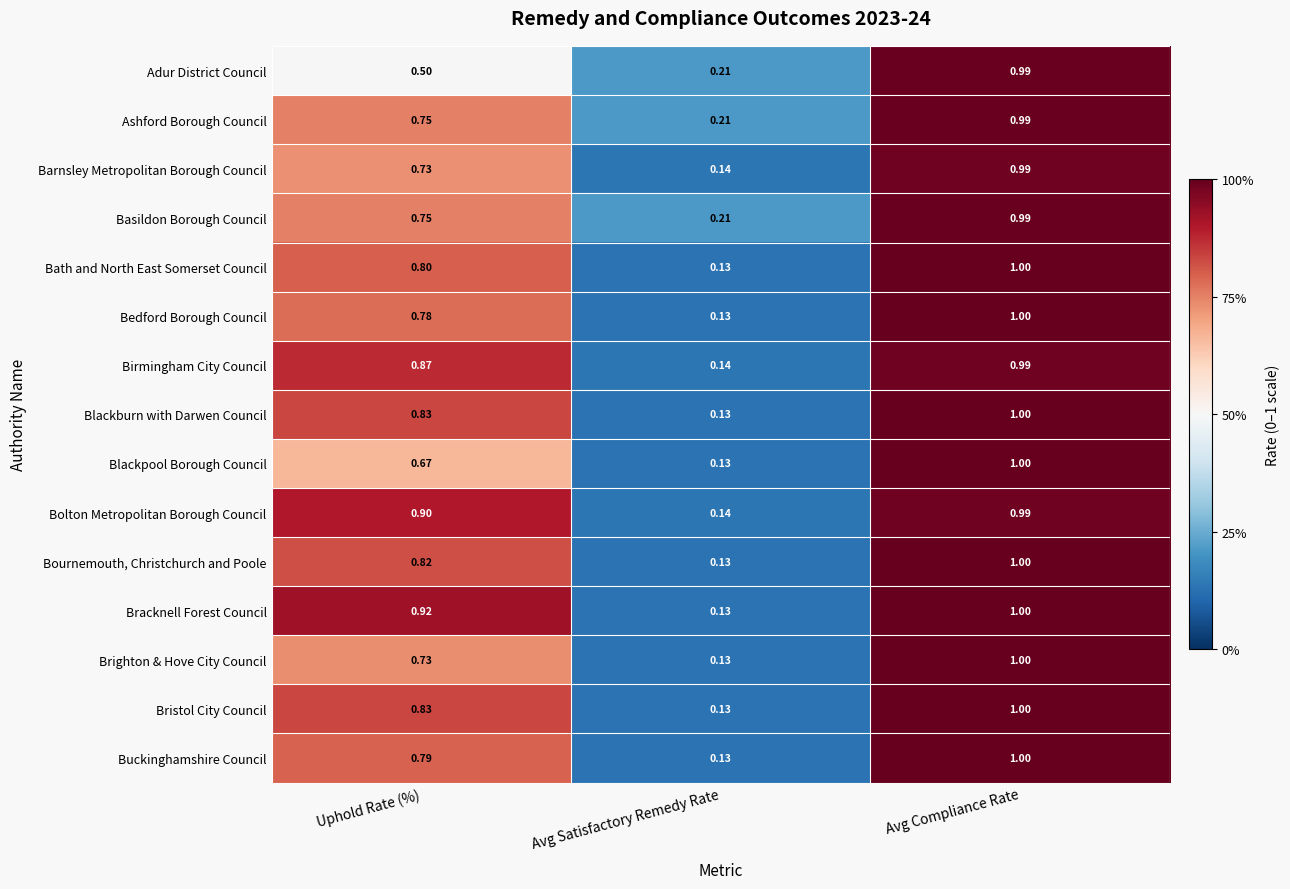

Which label corresponds to the smallest value in the chart?

Avg Satisfactory Remedy Rate